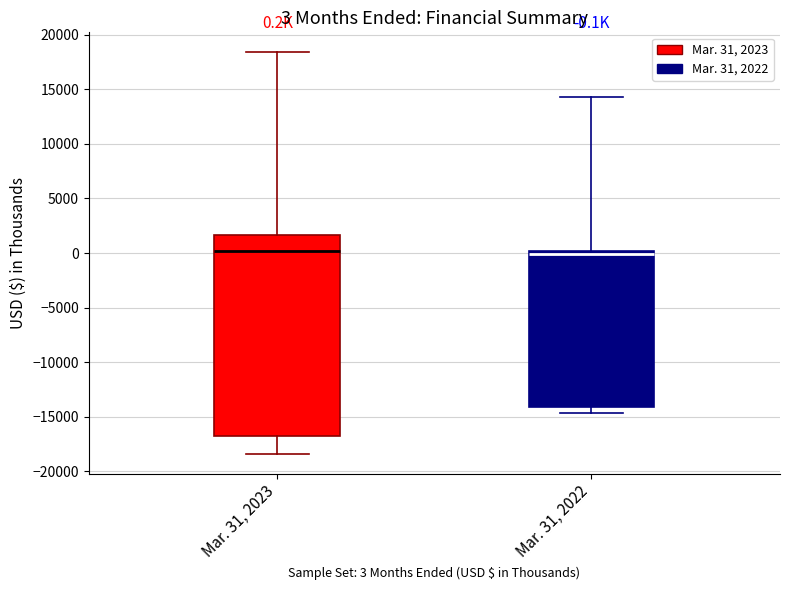

Which box is the tallest, from its lower edge to its upper edge?

Mar. 31, 2023